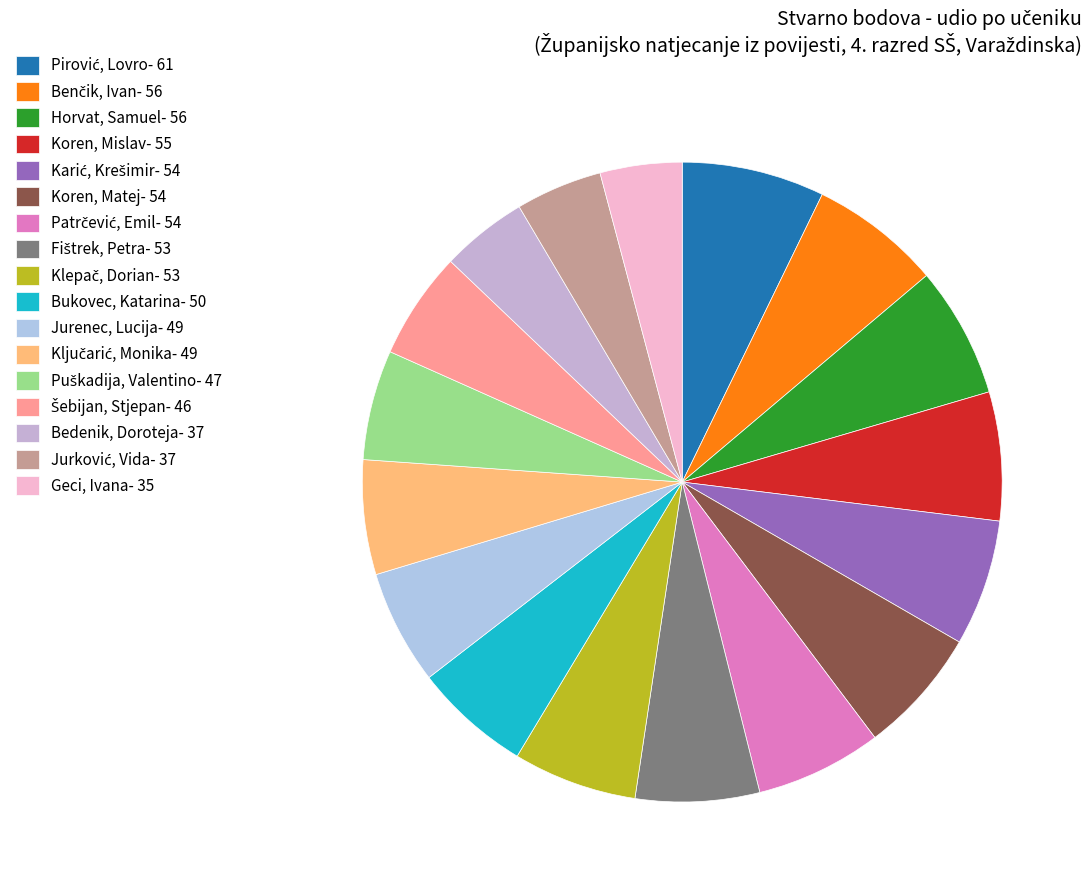

What is the ratio of the value at Jurković, Vida to the value at Horvat, Samuel?

0.7